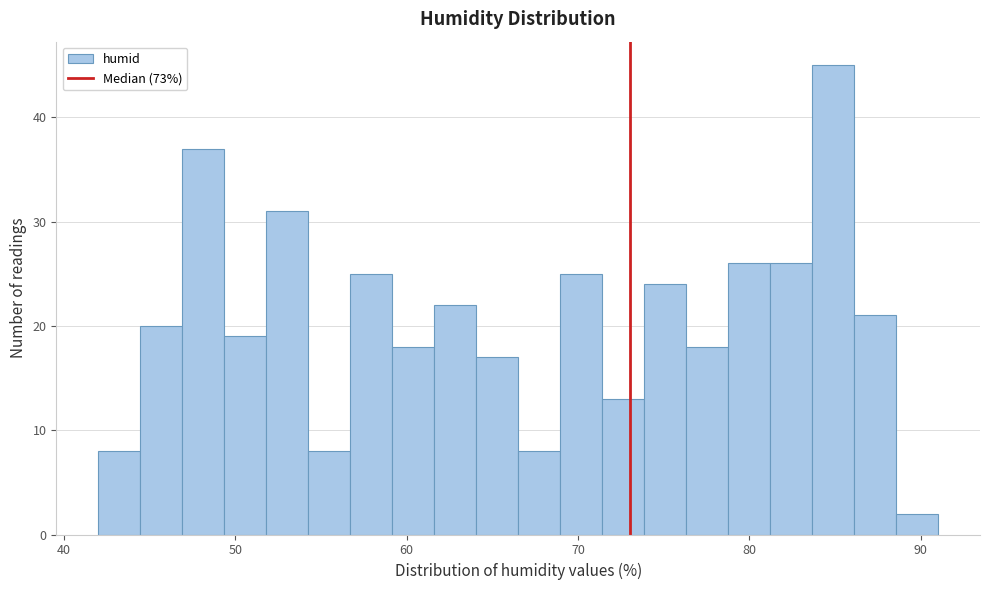

Around what value on the x-axis is the tallest bar? Give the approximate position of its centre, as read against the axis.

85